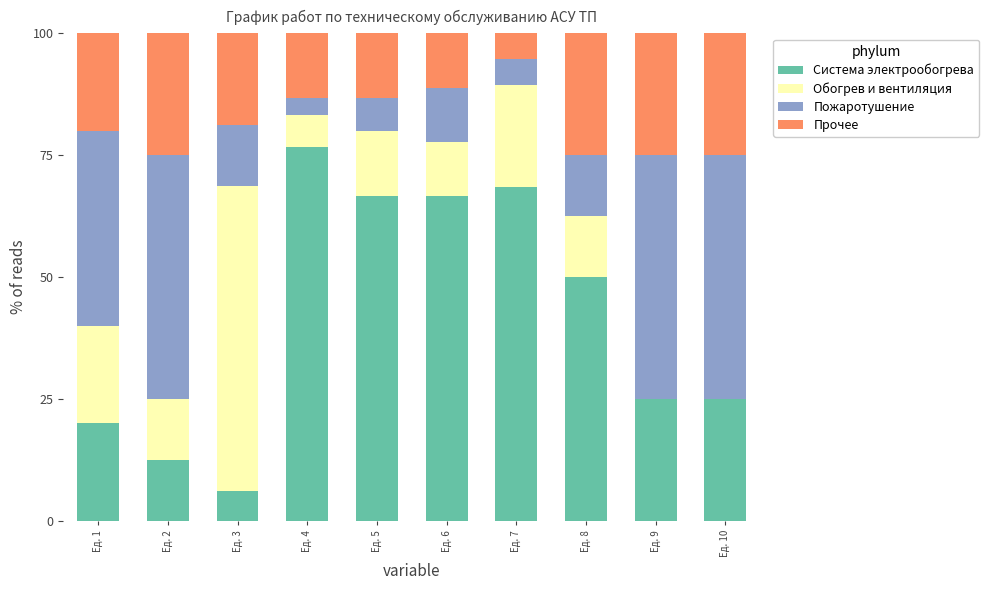

What is the total value across all series at Ед. 4?

100.0